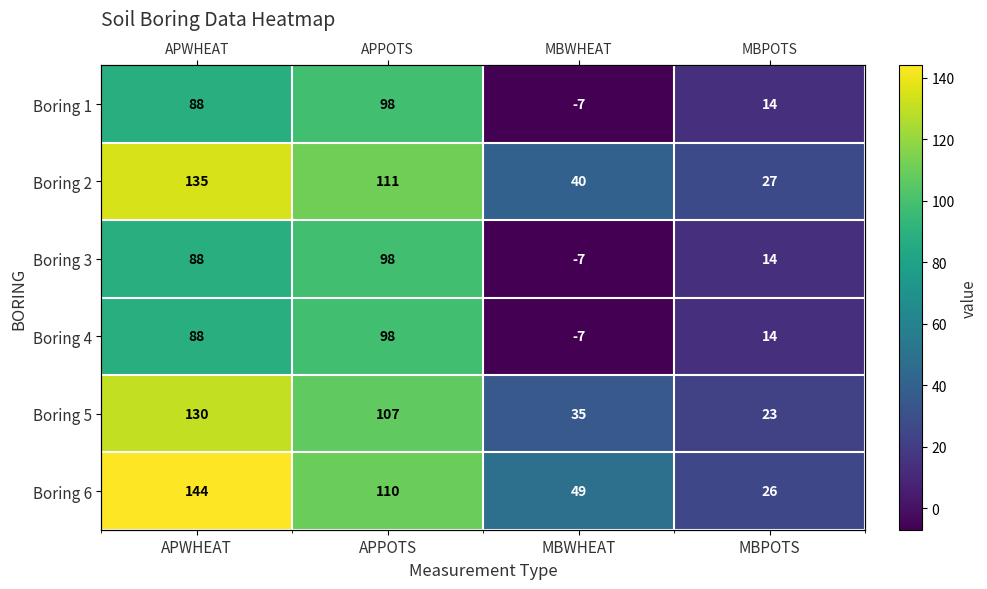

What is the total value across all series at APWHEAT?

673